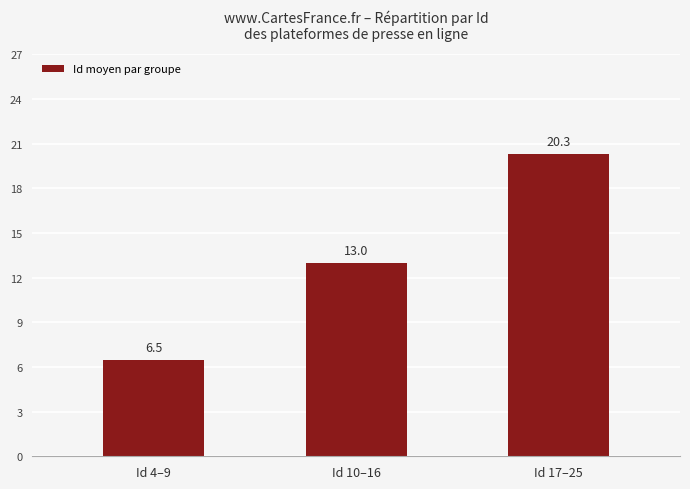

Between Id 4–9 and Id 17–25, which is larger?

Id 17–25